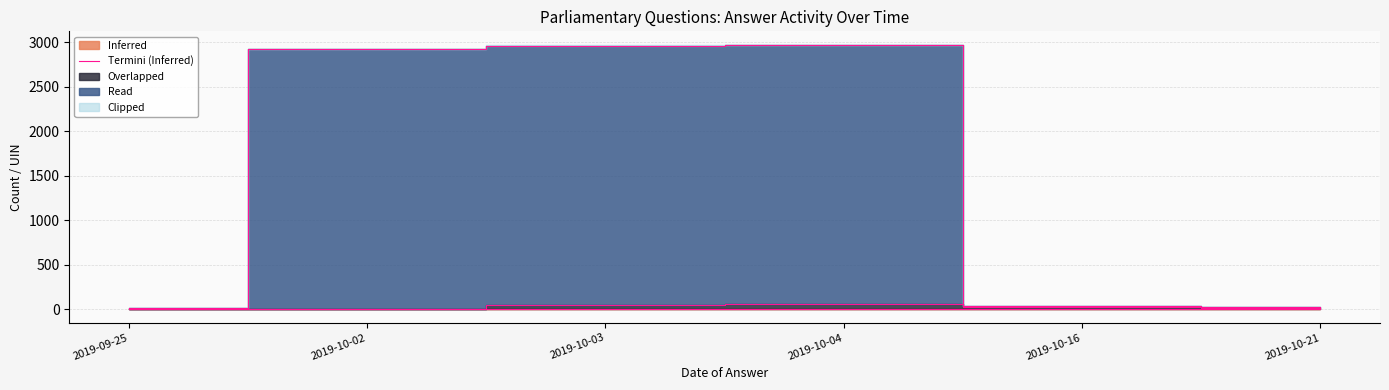

How many lines are shown in the chart?

1